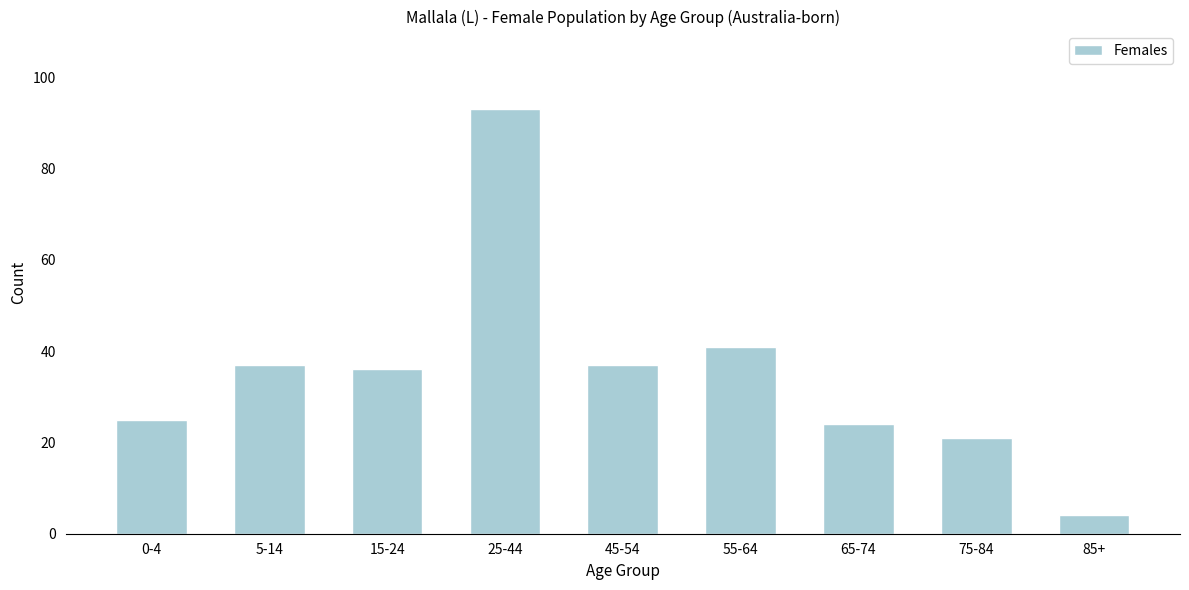

Reading right to left, what are all the values shown in this chart?

4	21	24	41	37	93	36	37	25